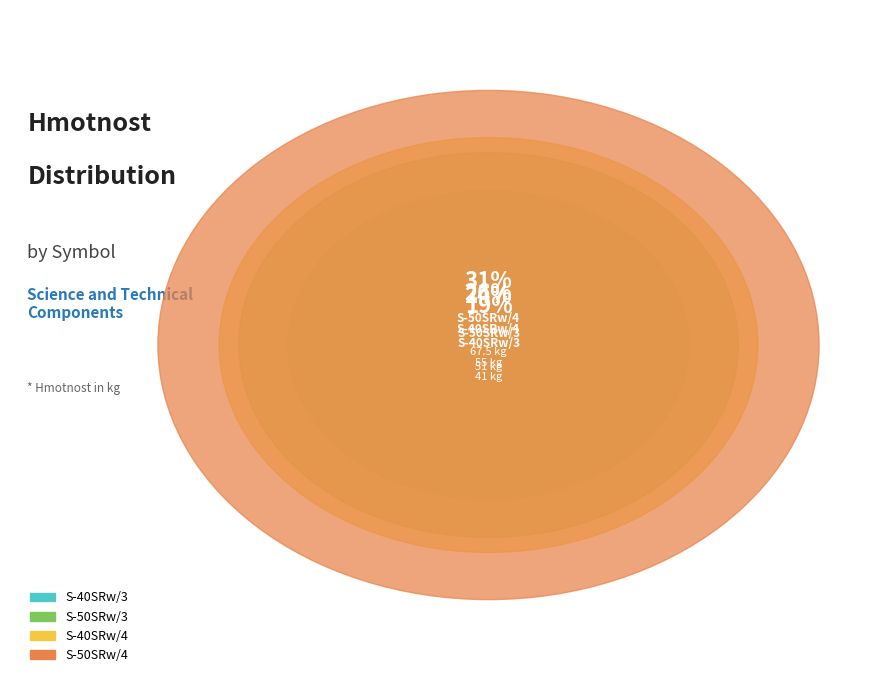

Which category has the smallest portion of the pie?

S-40SRw/3